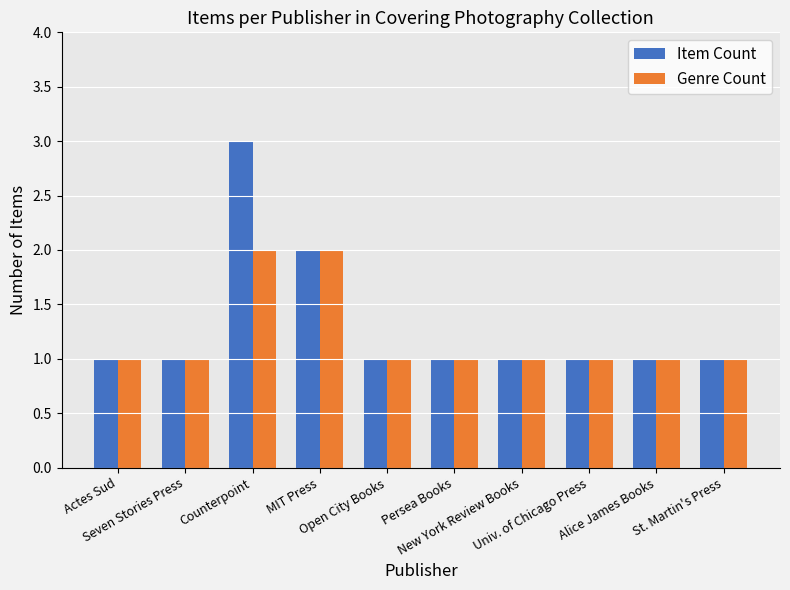

List the series in order of their peak value, highest first.

Item Count, Genre Count